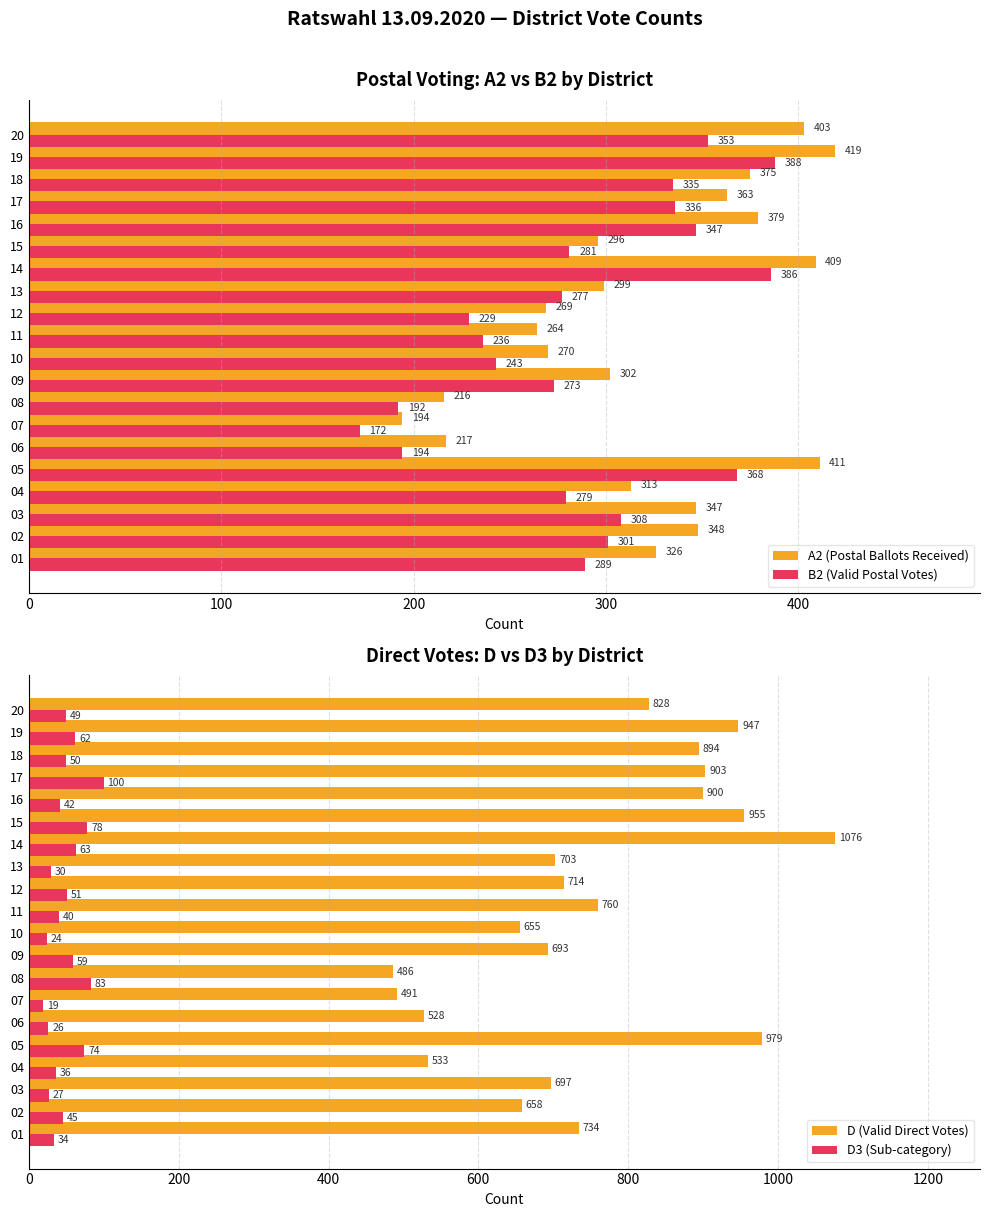

The value of B2 (Valid Postal Votes) at 14 is 82. True or false?

False